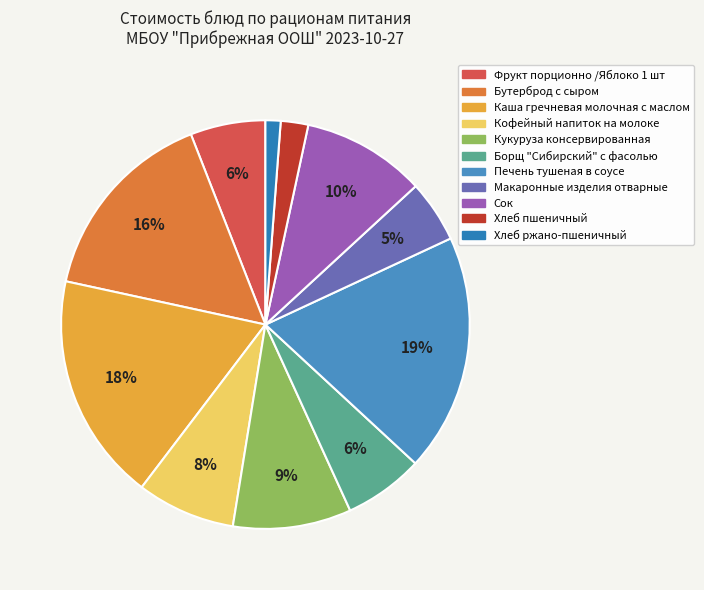

Count the number of slices in the pie.

11